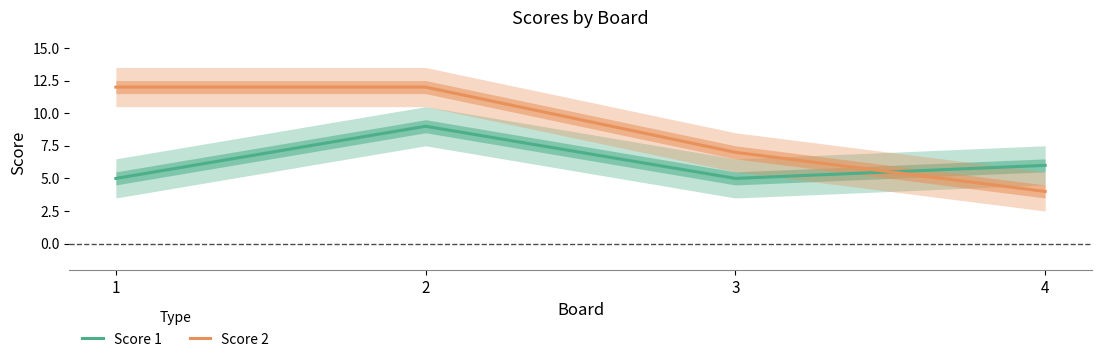

What is the value of the Score 2 point at the 2nd from the left?

12